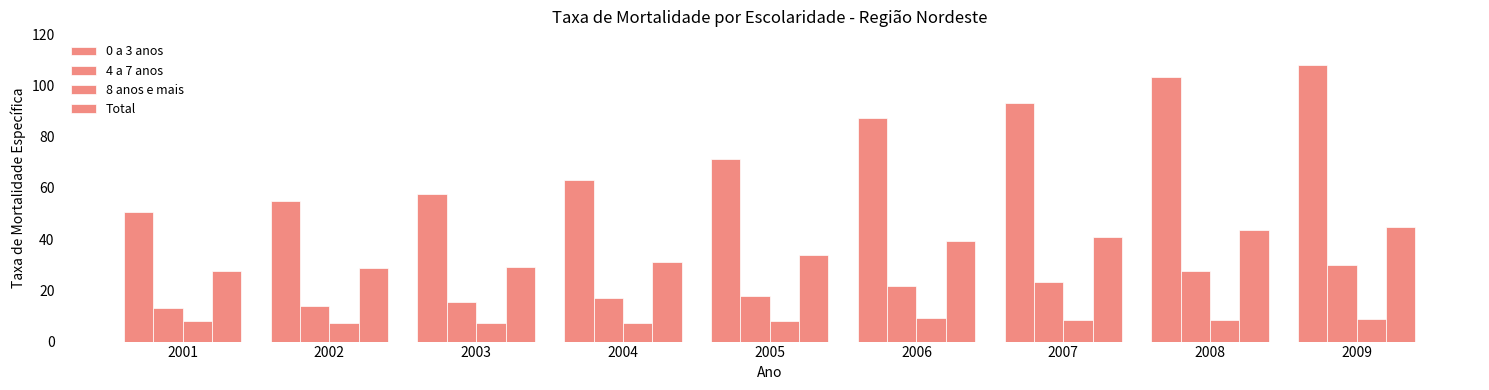

How many categories are shown in the chart?

9